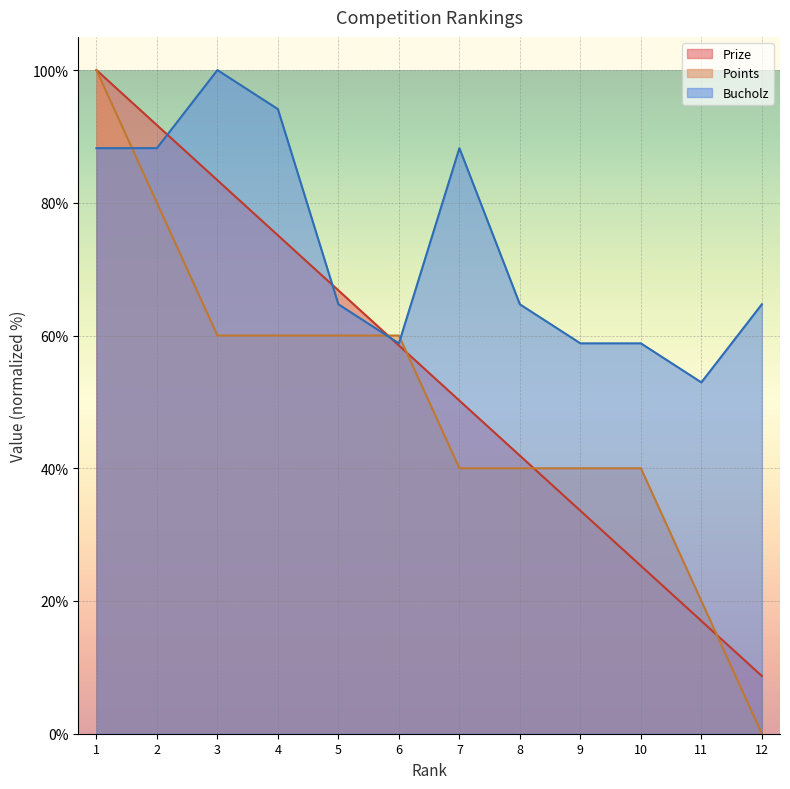

Which category has the highest value in the Points series?

1